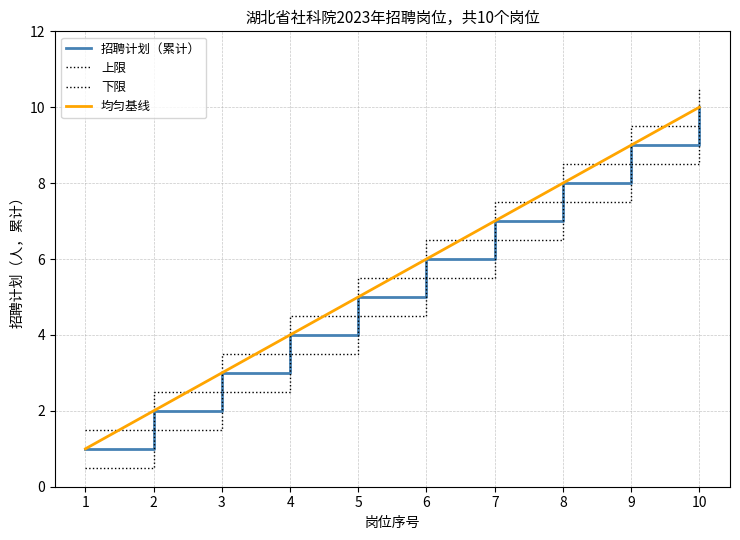

How many lines are shown in the chart?

4